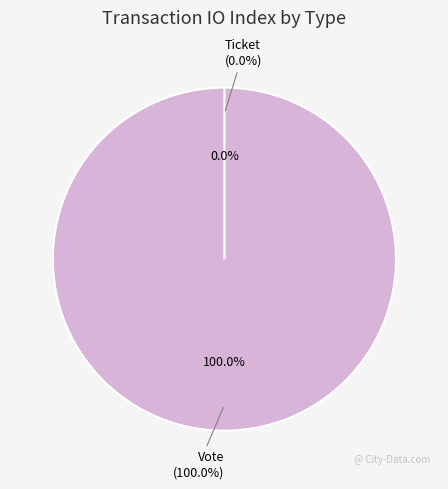

To the nearest percent, what is the difference between the largest and smallest slice percentages?

100%